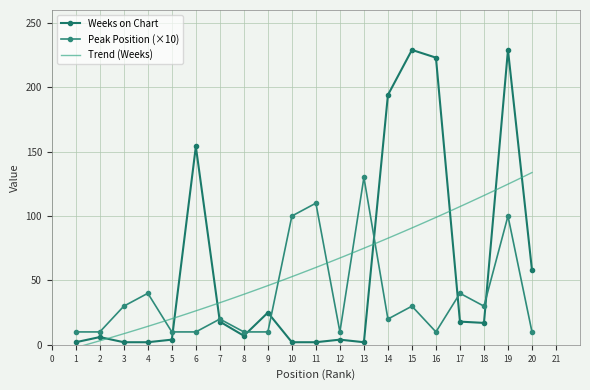

Between 3 and 13, which series saw the biggest shift?

Peak Position